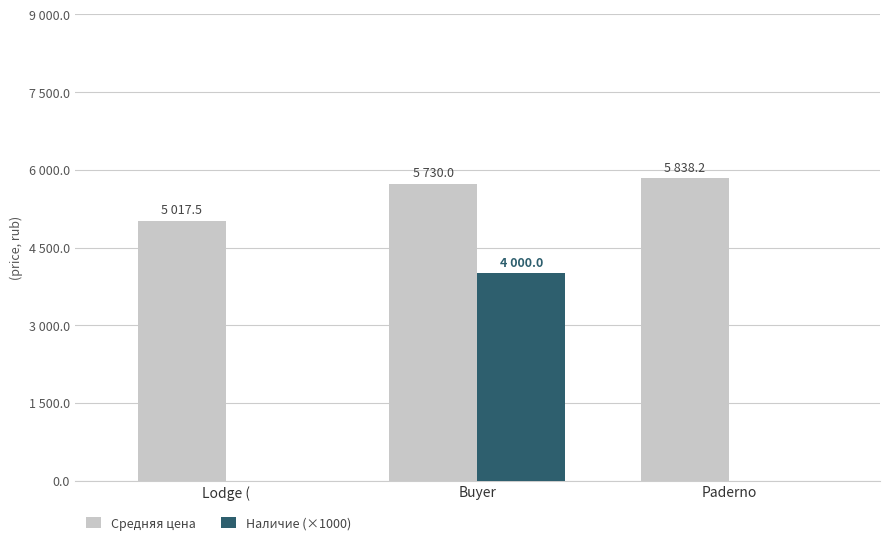

Reading left to right, what are all the values shown in this chart?

Средняя цена: Lodge (=5017.5	Buyer=5730.0	Paderno=5838.2
Наличие (×1000): Lodge (=0.0	Buyer=4000.0	Paderno=0.0